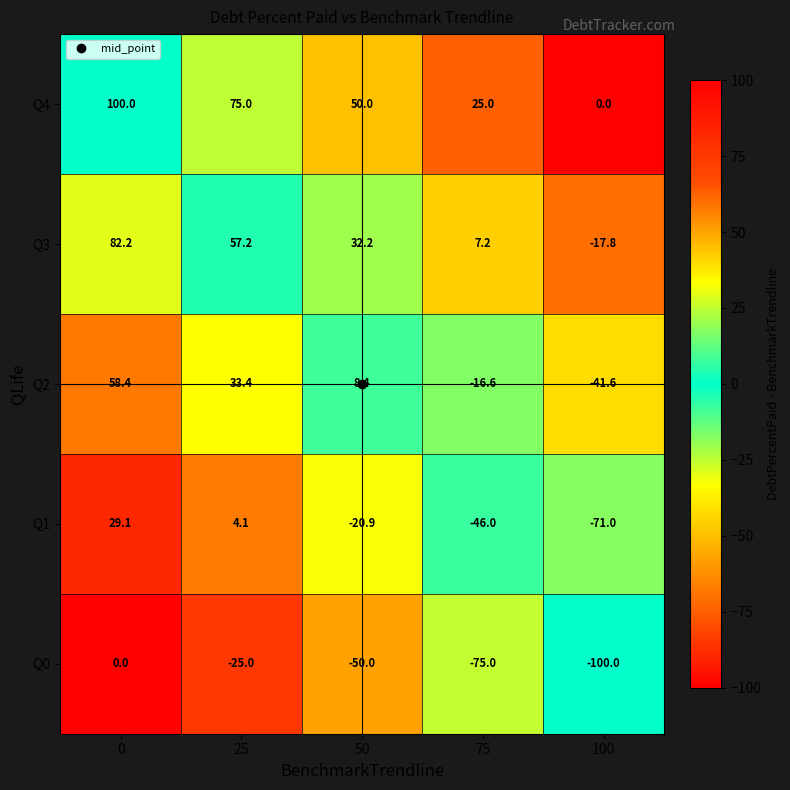

How many distinct data groups are displayed?

5